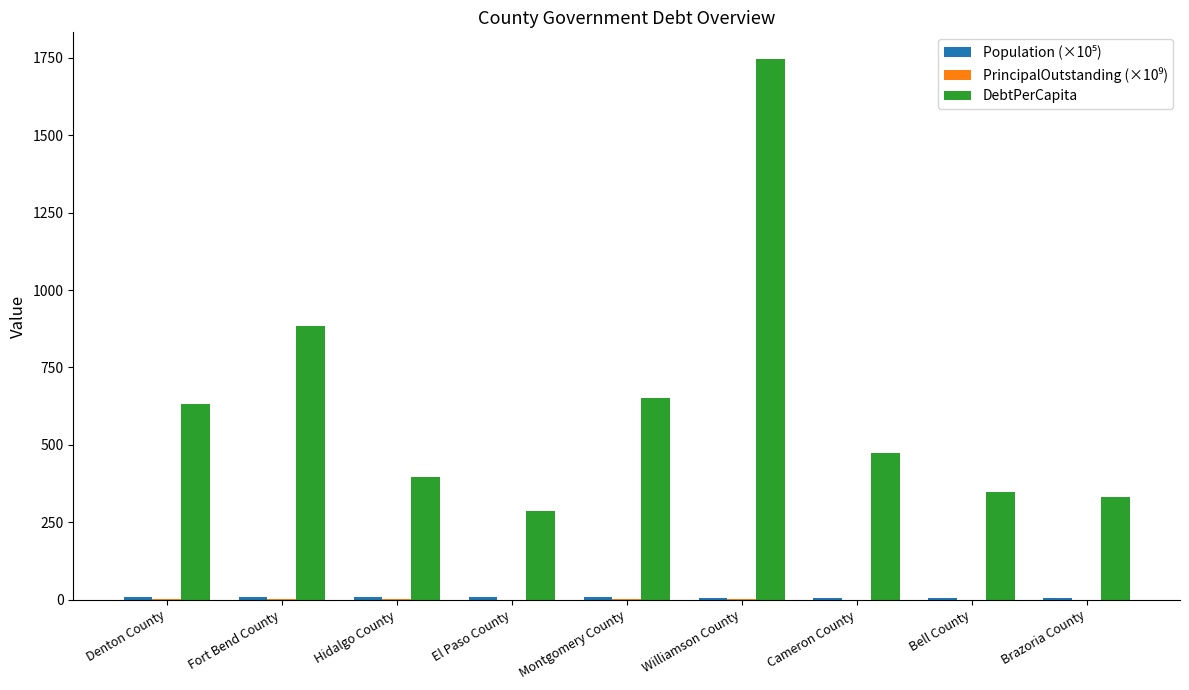

At which label does DebtPerCapita reach its peak?

Williamson County